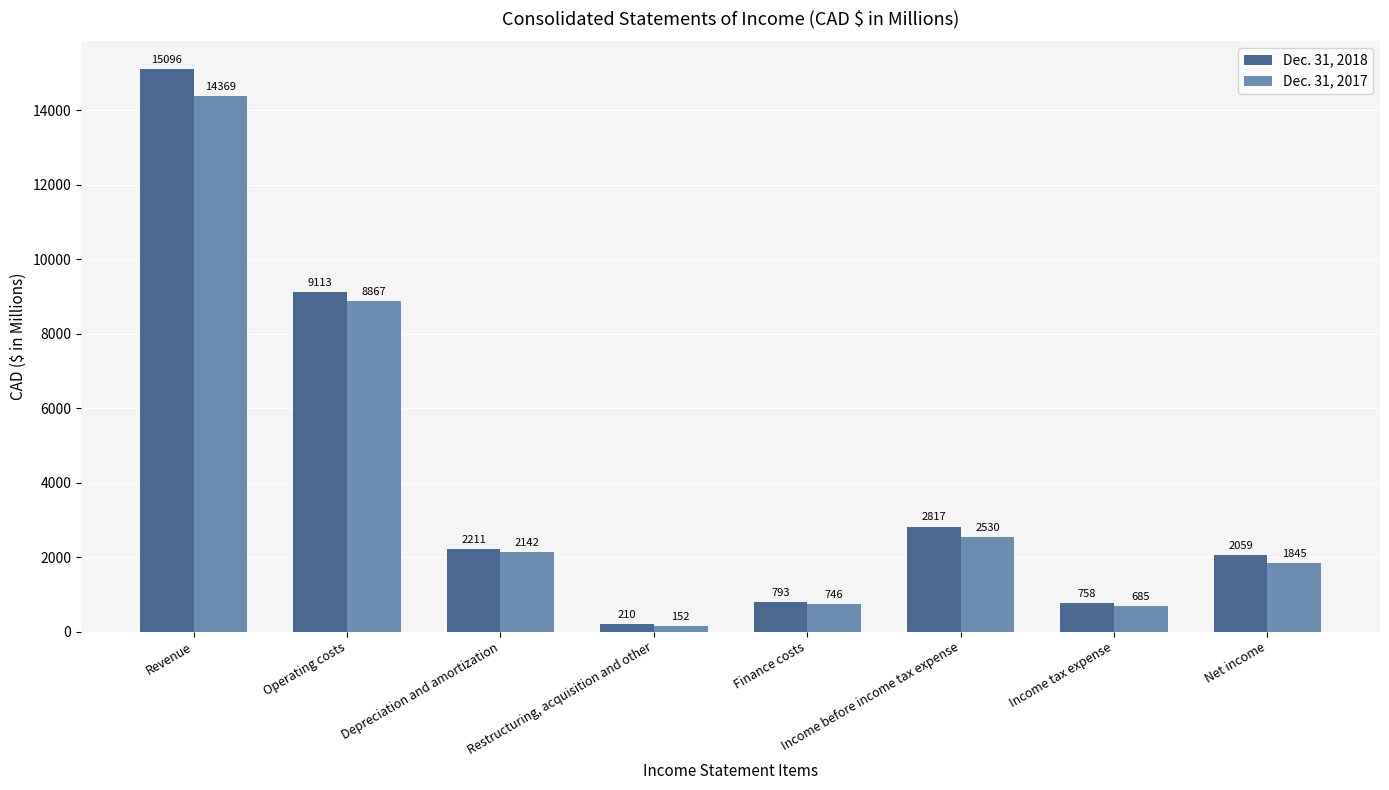

Reading left to right, extract all data points from this chart.

Dec. 31, 2018: 15096	9113	2211	210	793	2817	758	2059
Dec. 31, 2017: 14369	8867	2142	152	746	2530	685	1845